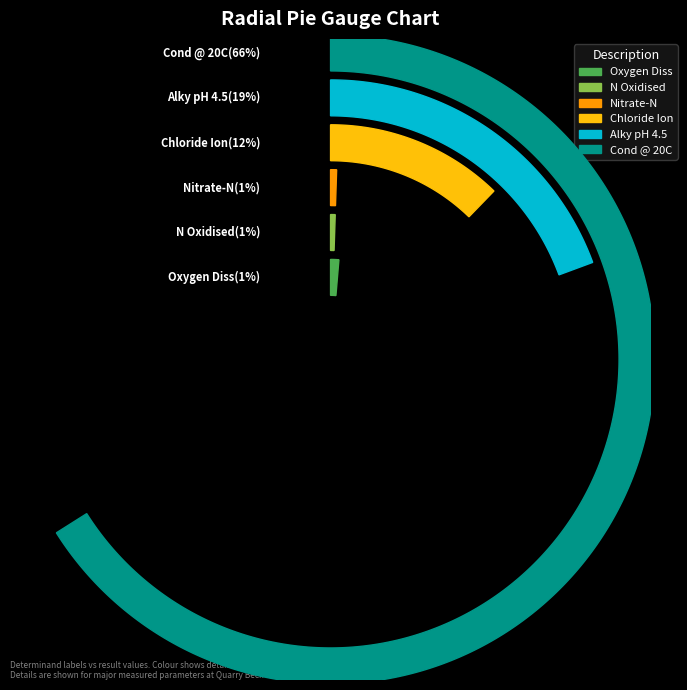

What is the change in value from Nitrate-N to Alky pH 4.5?

+175.2